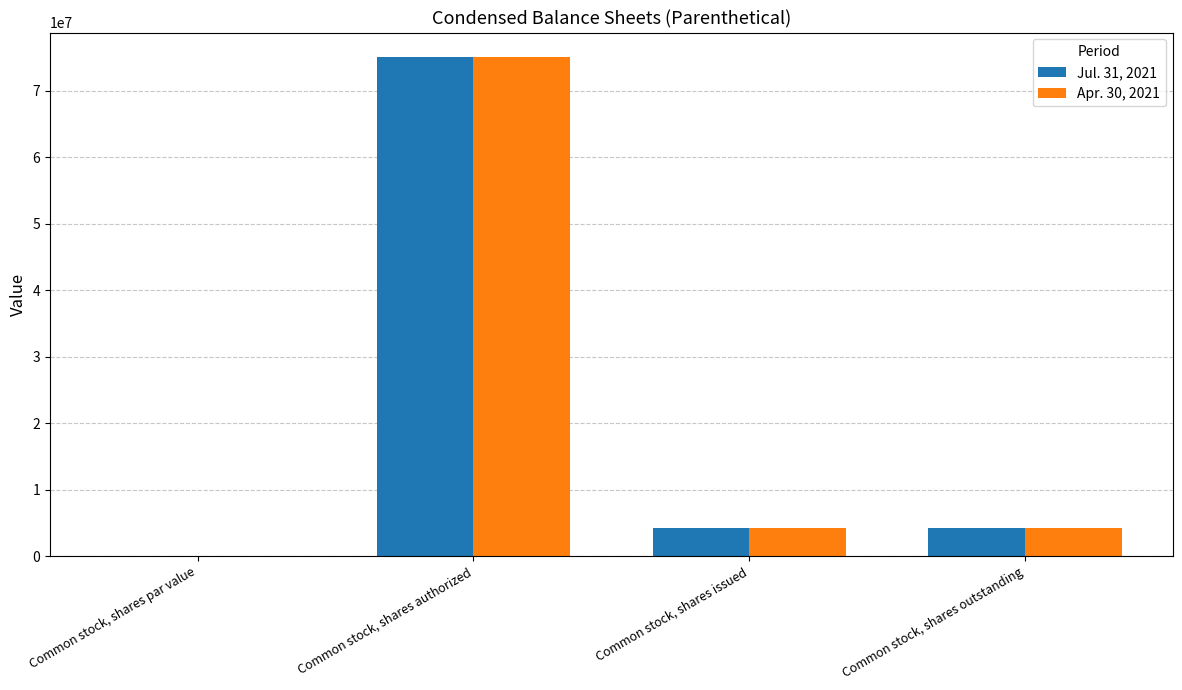

What is the sum of all Jul. 31, 2021 values?

83380000.0